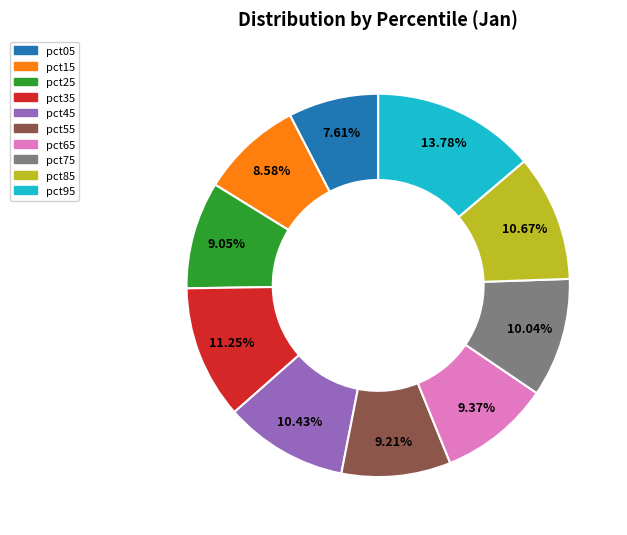

What is the total percentage of pct35 and pct95?

25.0%